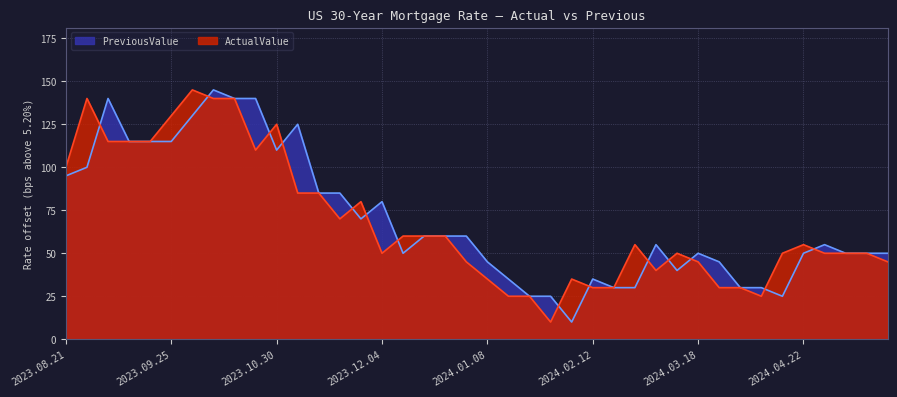

Reading left to right, what are all the values shown in this chart?

ActualValue: 2023.08.21=100.0	2023.08.28=140.0	2023.09.05=115.0	2023.09.11=115.0	2023.09.18=115.0	2023.09.25=130.0	2023.10.02=145.0	2023.10.10=140.0	2023.10.16=140.0	2023.10.23=110.0	2023.10.30=125.0	2023.11.06=85.0	2023.11.13=85.0	2023.11.20=70.0	2023.11.27=80.0	2023.12.04=50.0	2023.12.11=60.0	2023.12.18=60.0	2023.12.26=60.0	2024.01.02=45.0	2024.01.08=35.0	2024.01.16=25.0	2024.01.22=25.0	2024.01.29=10.0	2024.02.05=35.0	2024.02.12=30.0	2024.02.20=30.0	2024.02.26=55.0	2024.03.04=40.0	2024.03.11=50.0	2024.03.18=45.0	2024.03.25=30.0	2024.04.01=30.0	2024.04.08=25.0	2024.04.15=50.0	2024.04.22=55.0	2024.04.29=50.0	2024.05.06=50.0	2024.05.13=50.0	2024.05.20=45.0
PreviousValue: 2023.08.21=95.0	2023.08.28=100.0	2023.09.05=140.0	2023.09.11=115.0	2023.09.18=115.0	2023.09.25=115.0	2023.10.02=130.0	2023.10.10=145.0	2023.10.16=140.0	2023.10.23=140.0	2023.10.30=110.0	2023.11.06=125.0	2023.11.13=85.0	2023.11.20=85.0	2023.11.27=70.0	2023.12.04=80.0	2023.12.11=50.0	2023.12.18=60.0	2023.12.26=60.0	2024.01.02=60.0	2024.01.08=45.0	2024.01.16=35.0	2024.01.22=25.0	2024.01.29=25.0	2024.02.05=10.0	2024.02.12=35.0	2024.02.20=30.0	2024.02.26=30.0	2024.03.04=55.0	2024.03.11=40.0	2024.03.18=50.0	2024.03.25=45.0	2024.04.01=30.0	2024.04.08=30.0	2024.04.15=25.0	2024.04.22=50.0	2024.04.29=55.0	2024.05.06=50.0	2024.05.13=50.0	2024.05.20=50.0